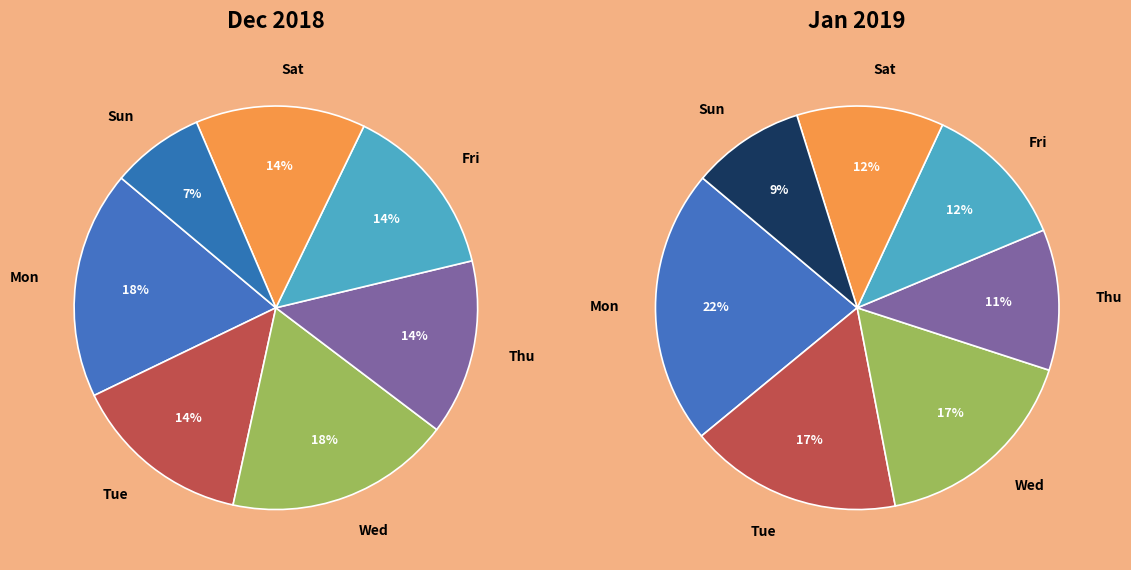

Combined, do Thu and Fri account for over 50%?

No